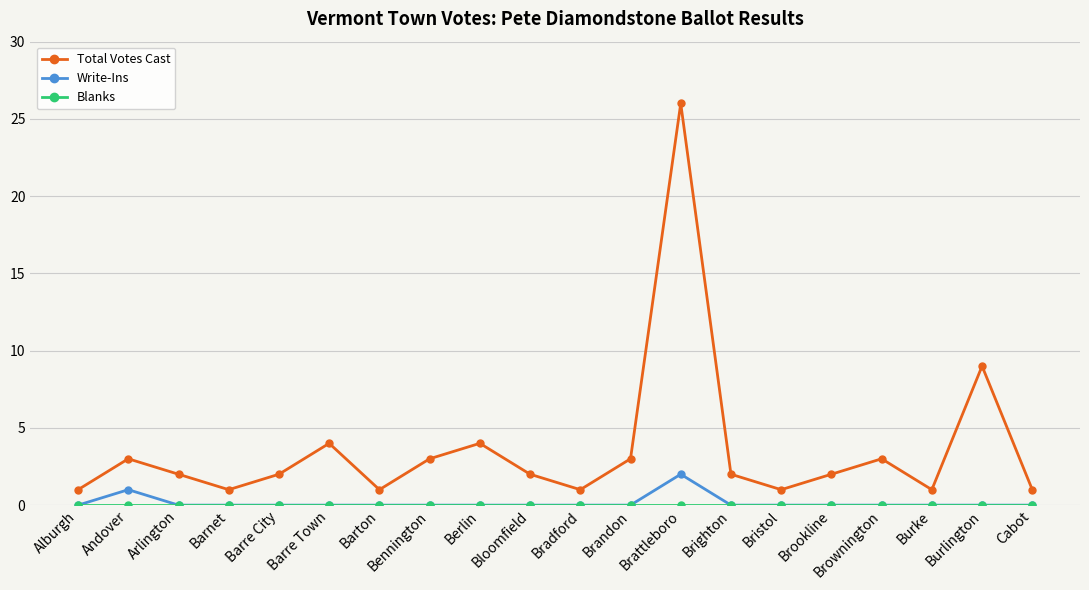

Is it true that Write-Ins equals -1 at Burke?

False